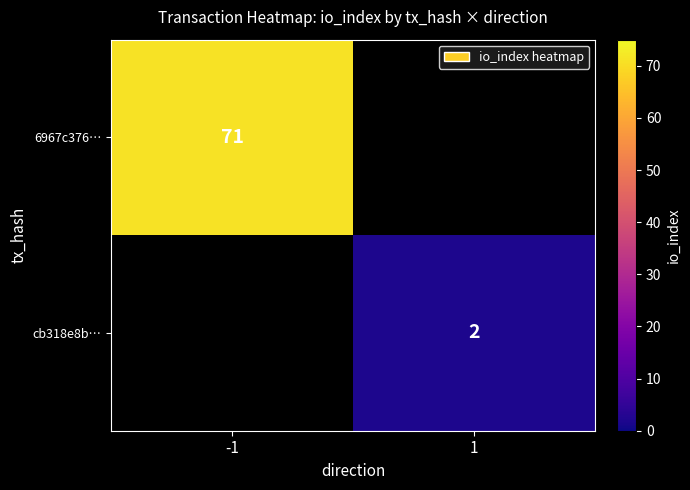

At how many categories does at least one series exceed 53?

1